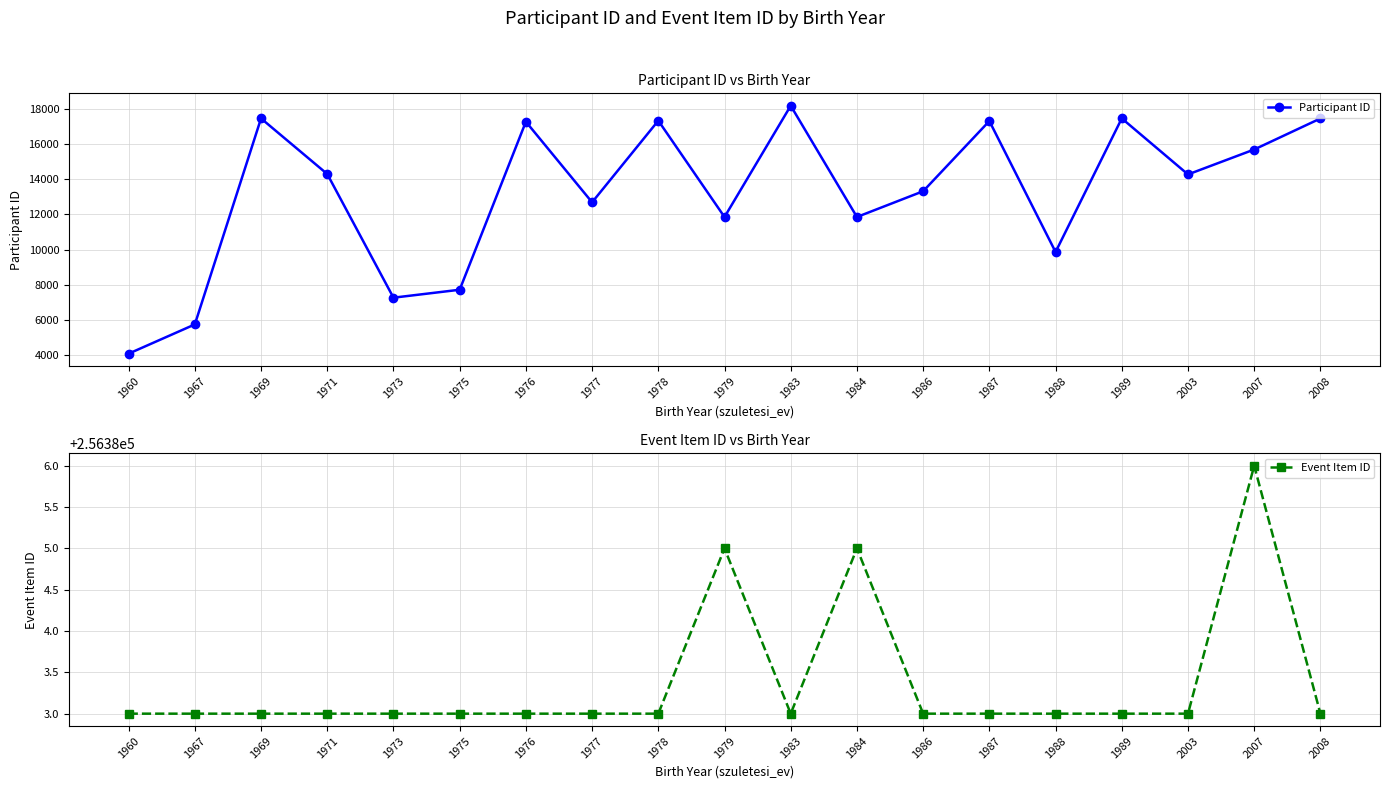

How many lines are shown in the chart?

2